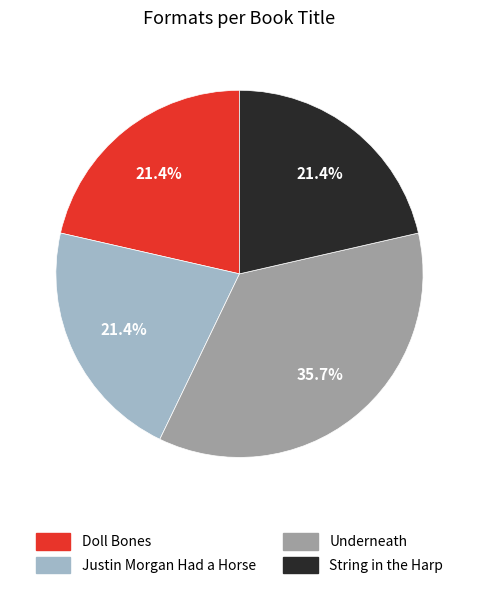

What is the largest slice in the pie chart?

Underneath